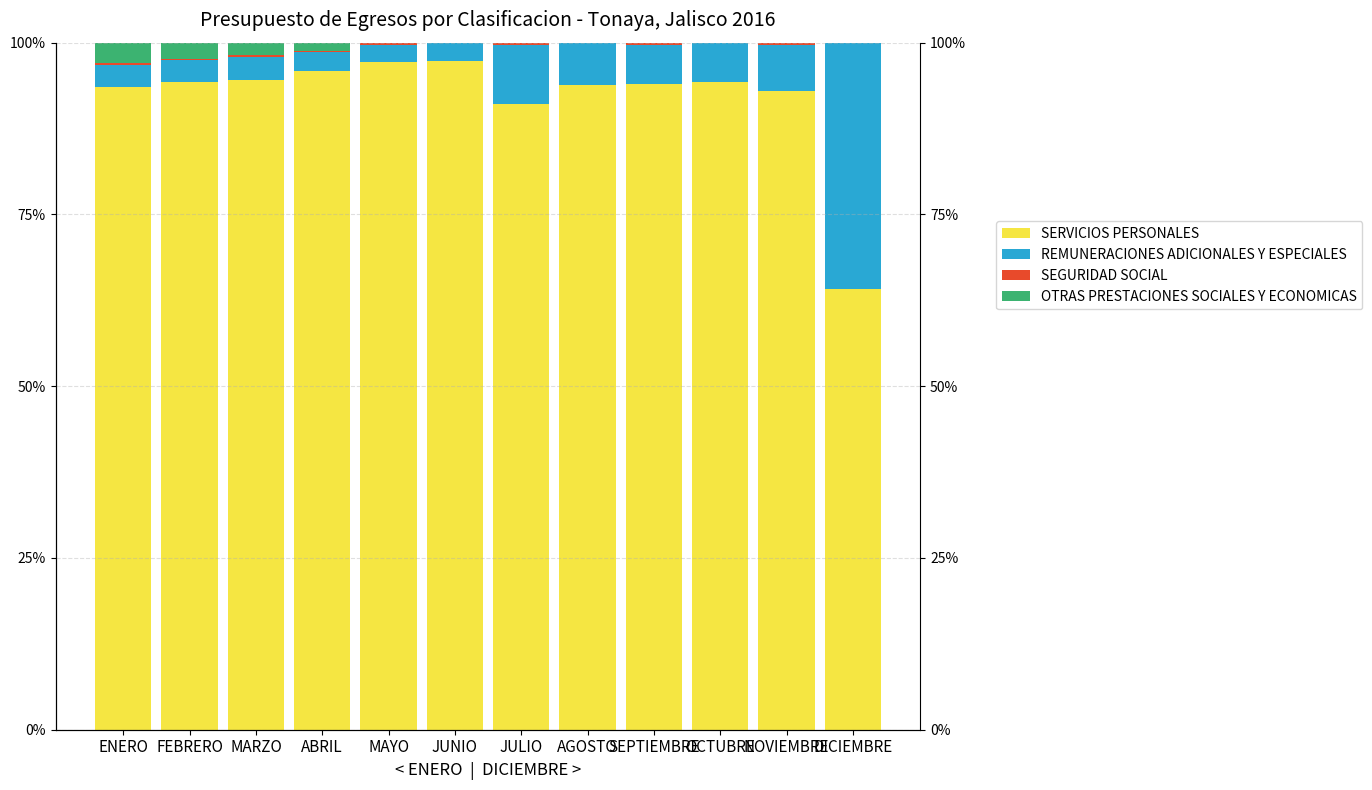

Rank the series by their maximum value, from lowest to highest.

SEGURIDAD SOCIAL, OTRAS PRESTACIONES SOCIALES Y ECONOMICAS, REMUNERACIONES ADICIONALES Y ESPECIALES, SERVICIOS PERSONALES